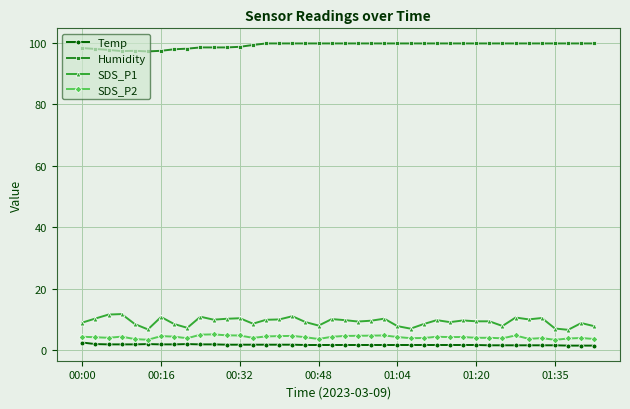

Which series has the largest total across all categories?

Humidity